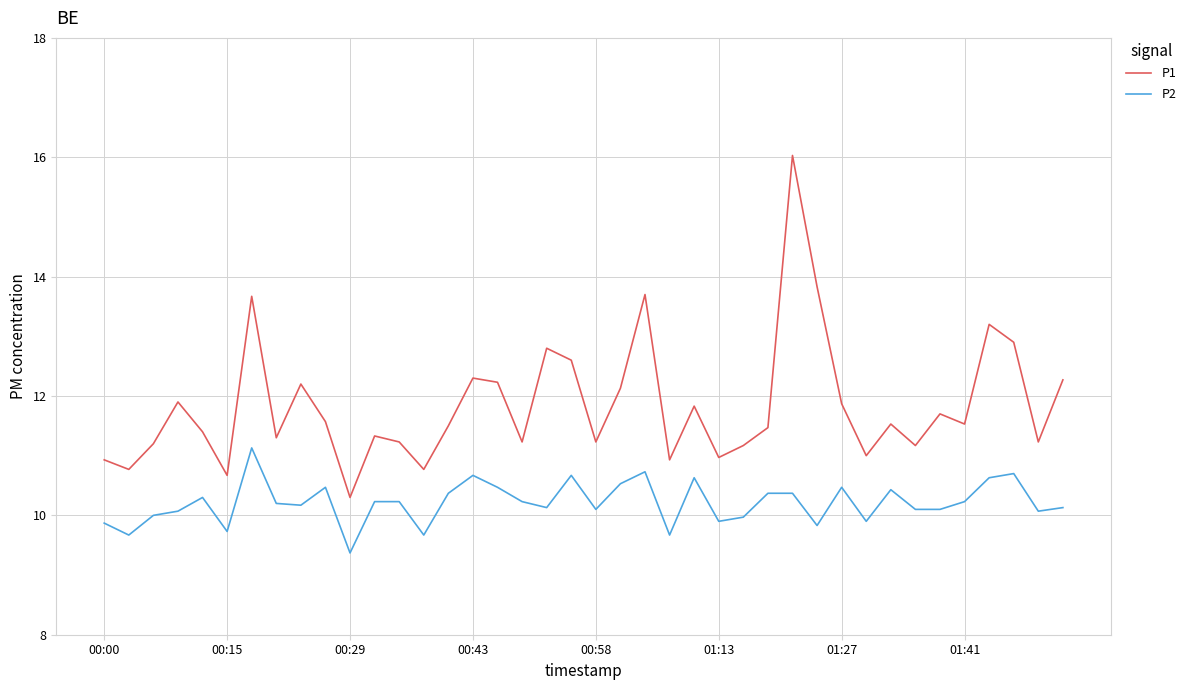

What is the difference between the maximum and second lowest values in the P1 series?

5.4